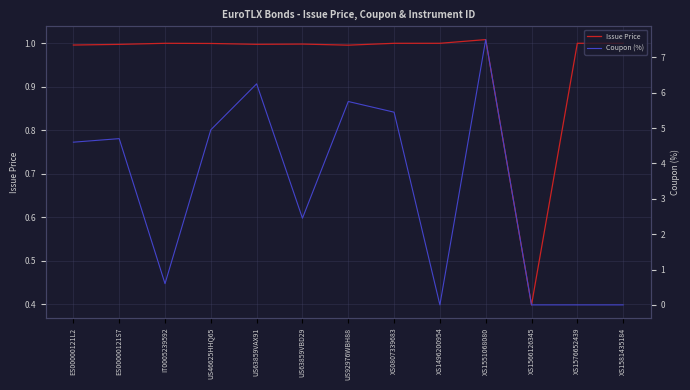

What is the label of the 5th point from the right?

XS1496200954